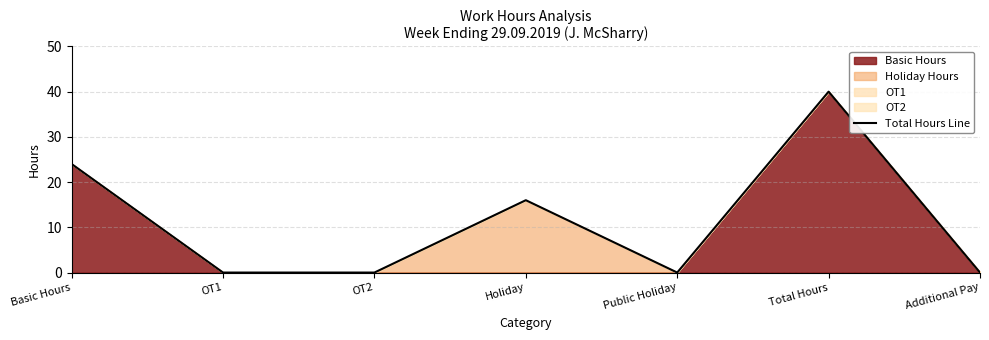

List the labels in order of value, smallest first.

OT1, OT2, Public Holiday, Additional Pay, Holiday, Basic Hours, Total Hours